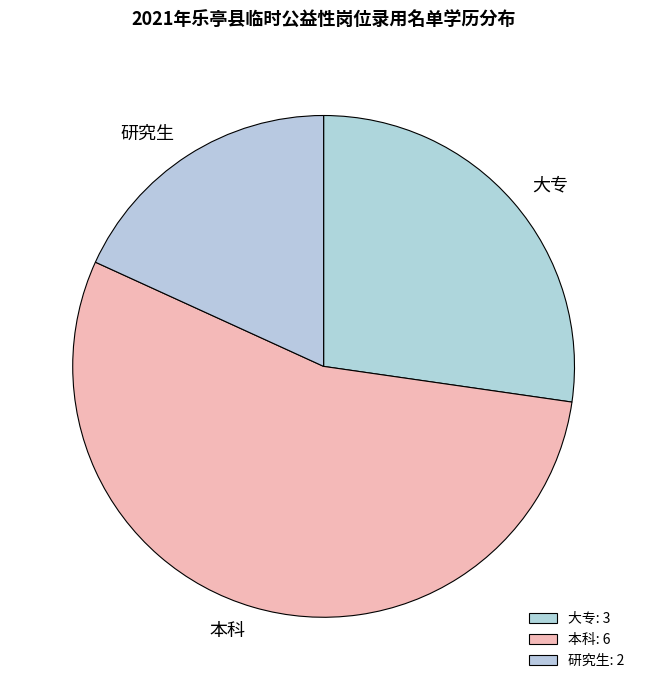

Does any single category account for the majority?

Yes